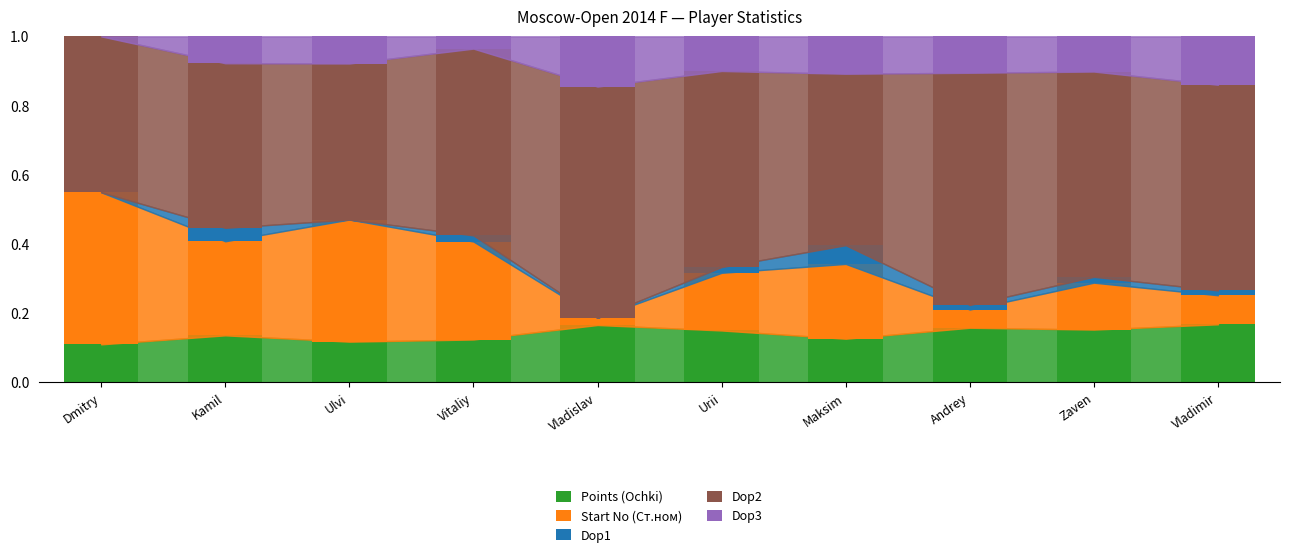

Are the bars grouped side by side (vs. stacked)?

No